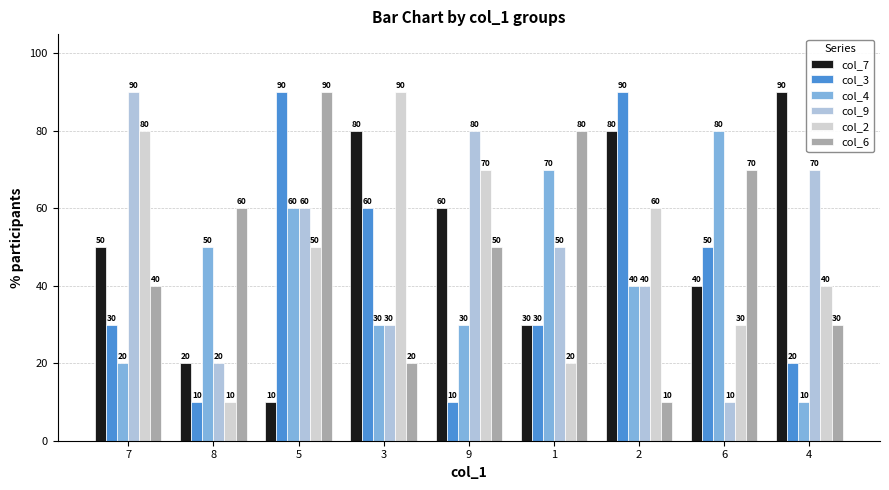

How many data points in col_7 are less than 50?

4